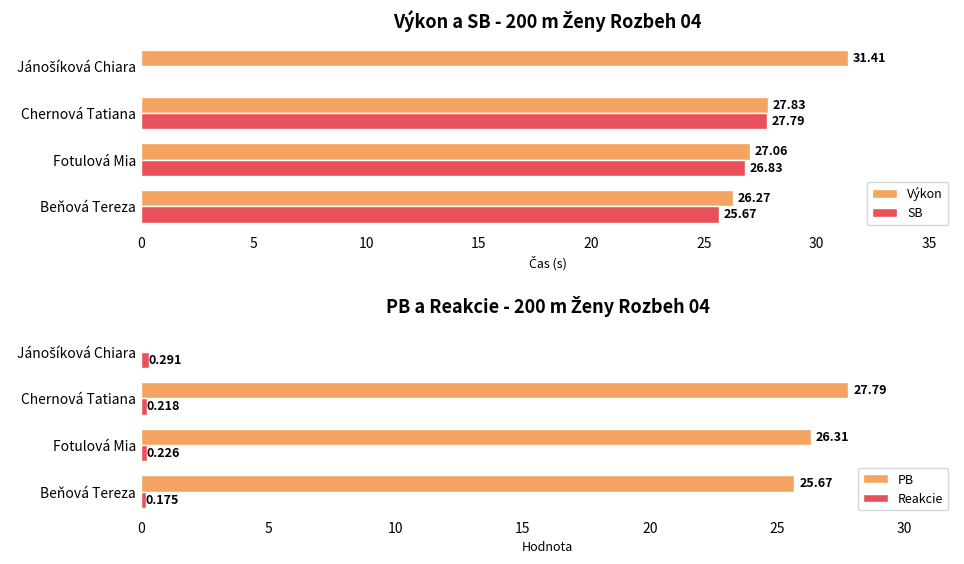

Count the number of categories in the chart.

4